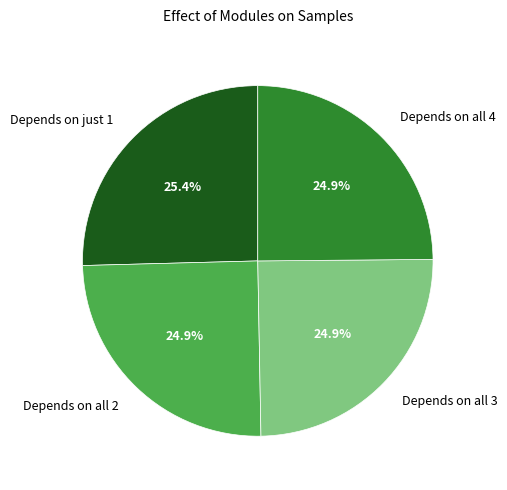

Which slice is the largest?

Depends on just 1